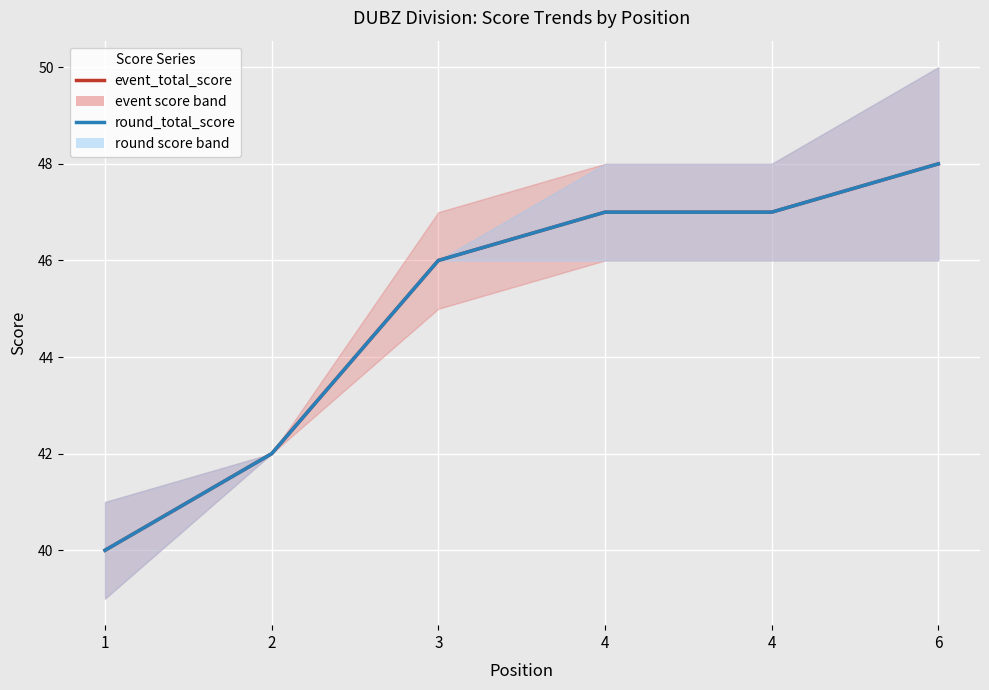

At 6, list the series in order from largest to smallest.

event_total_score, round_total_score